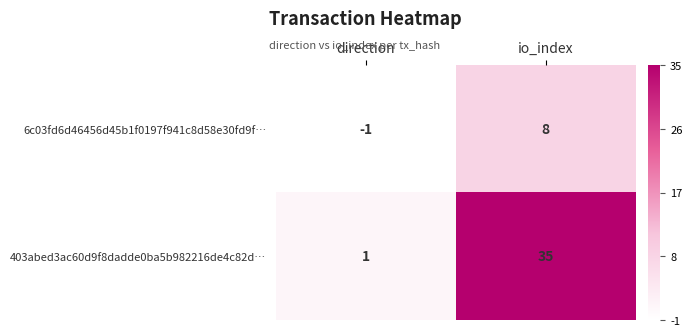

What is the sum of all 403abed3ac60d9f8dadde0ba5b982216de4c82d… values?

36